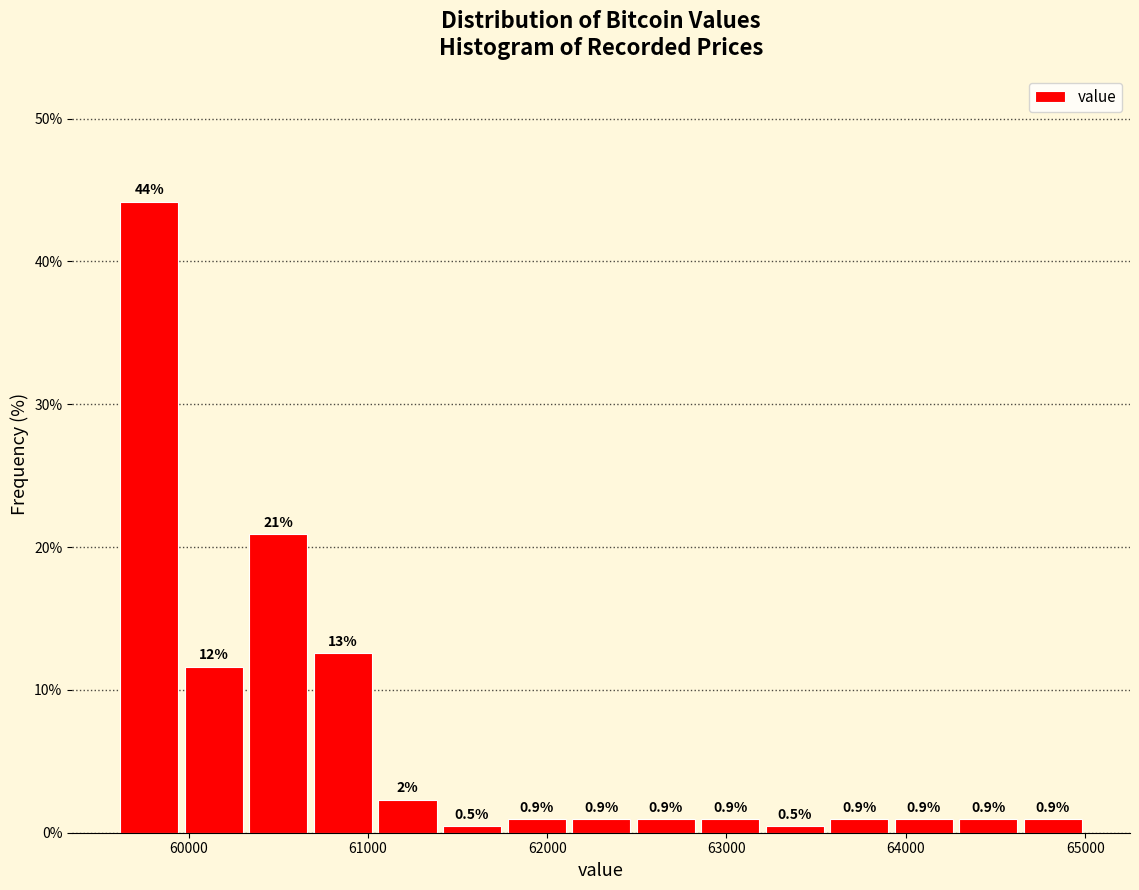

Around what value on the x-axis is the tallest bar? Give the approximate position of its centre, as read against the axis.

59800